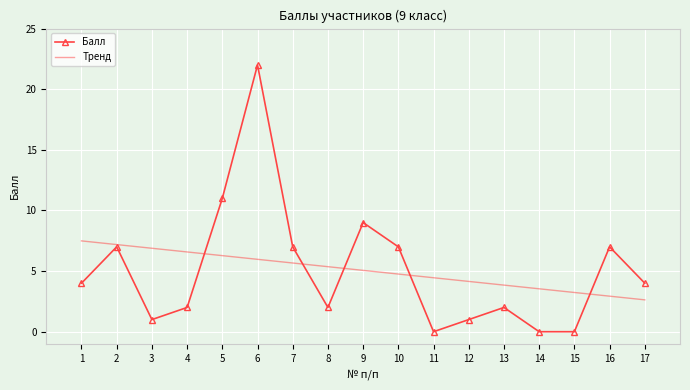

How many values in the Тренд series are below 5?

8